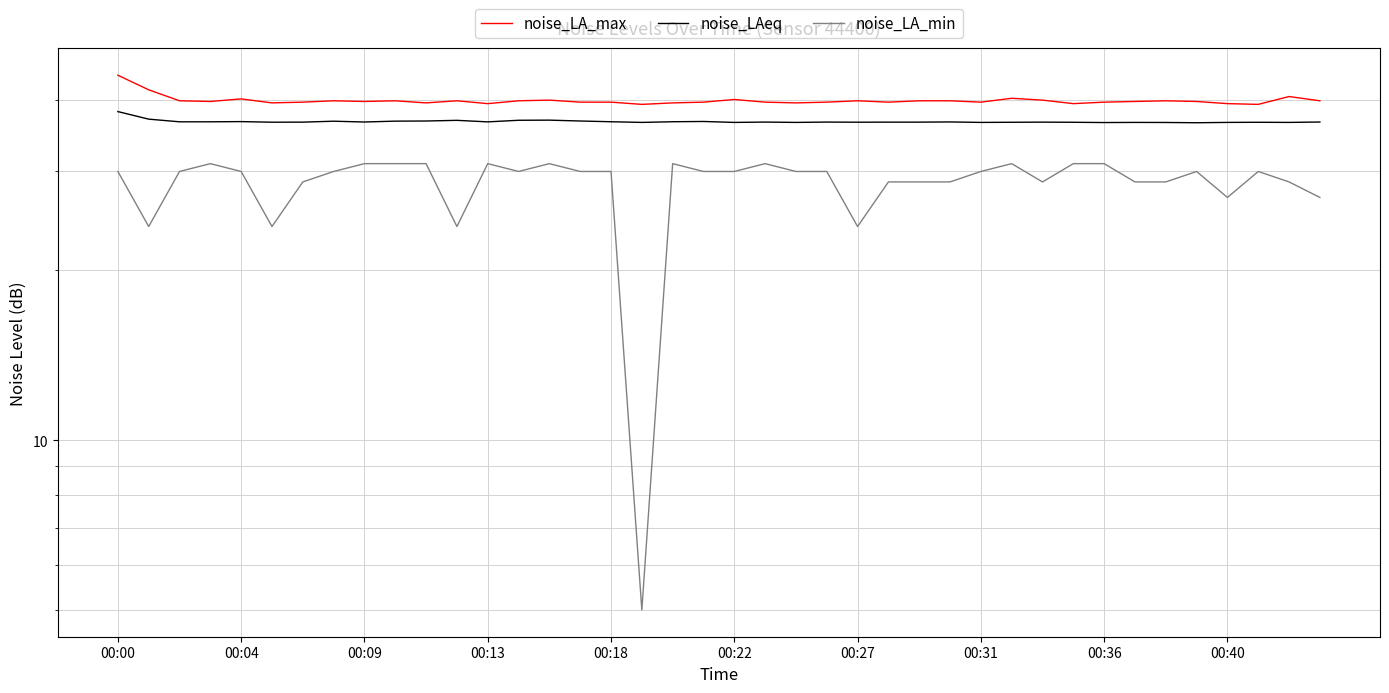

Which category has the highest value across all series?

00:00